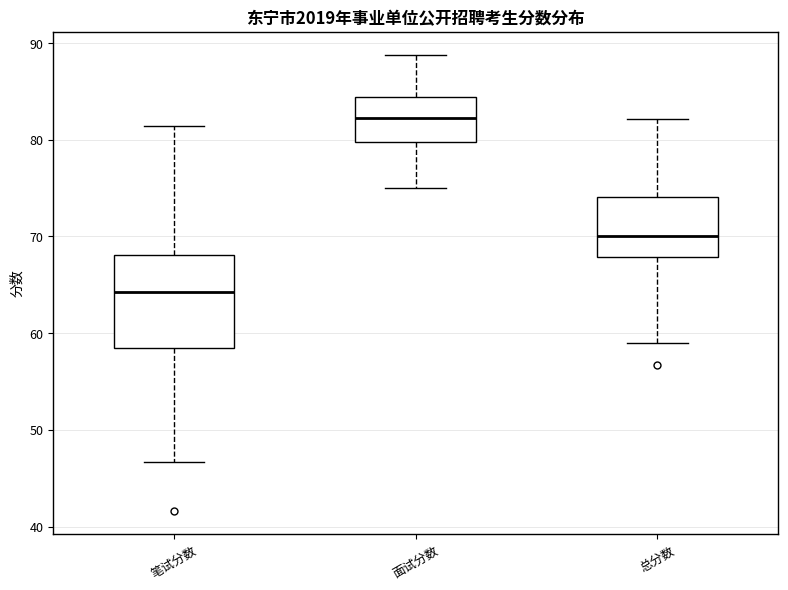

Reading left to right, transcribe this box plot: for each box, give where its median line is, the range the box spans, and where its two whiskers end, as read against the y-axis. The values are not printed on the chart, so give them approximately, as read against the axis.

笔试分数: median 64, box 58 to 68, whiskers 47 to 81
面试分数: median 82, box 80 to 84, whiskers 75 to 89
总分数: median 70, box 68 to 74, whiskers 59 to 82